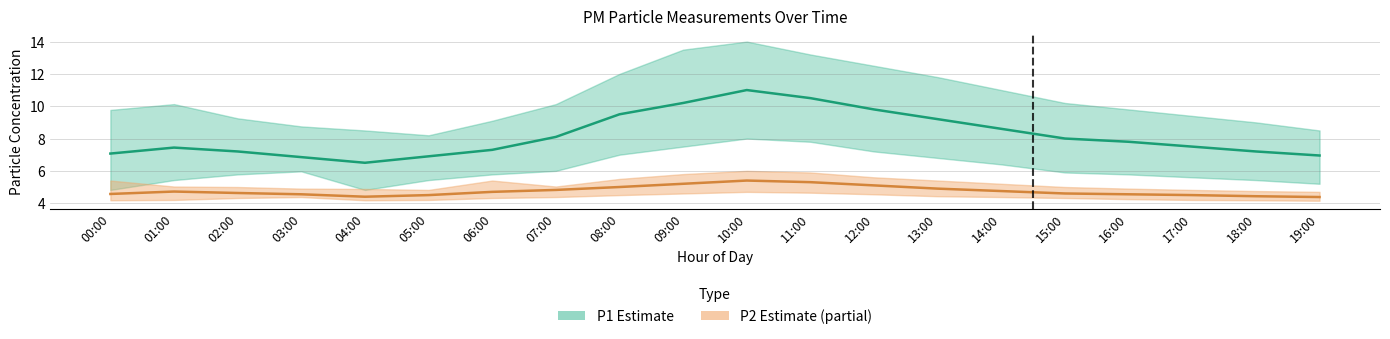

The P1 series shows 7.2 at 02:00. True or false?

True